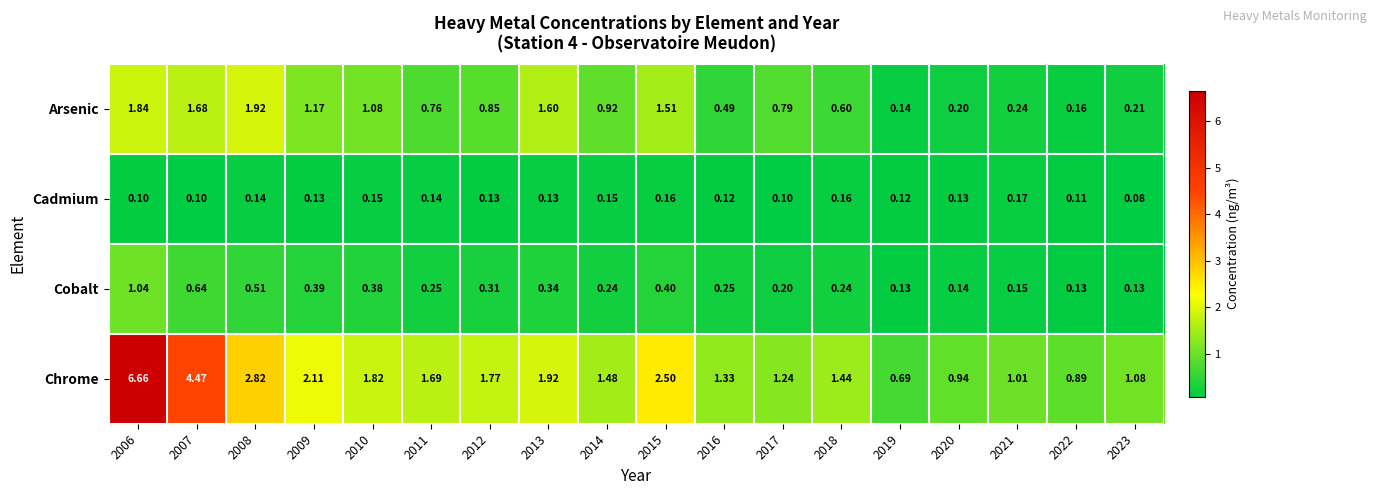

Is the value of Arsenic at 2023 greater than the value of Cadmium at 2009?

Yes